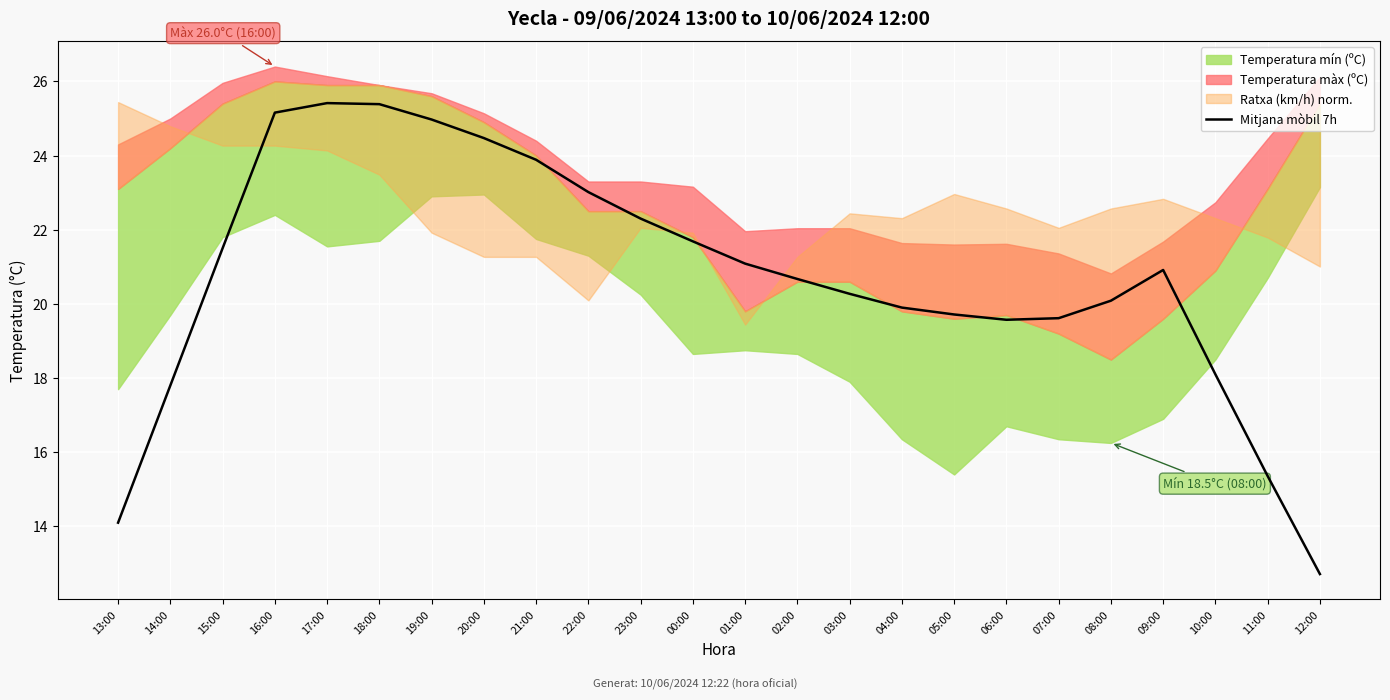

Reading right to left, transcribe all the data shown in this chart.

12:00=12.7	11:00=15.4	10:00=18.1	09:00=20.9	08:00=20.1	07:00=19.6	06:00=19.6	05:00=19.7	04:00=19.9	03:00=20.3	02:00=20.7	01:00=21.1	00:00=21.7	23:00=22.3	22:00=23.0	21:00=23.9	20:00=24.5	19:00=25.0	18:00=25.4	17:00=25.4	16:00=25.2	15:00=21.5	14:00=17.8	13:00=14.1